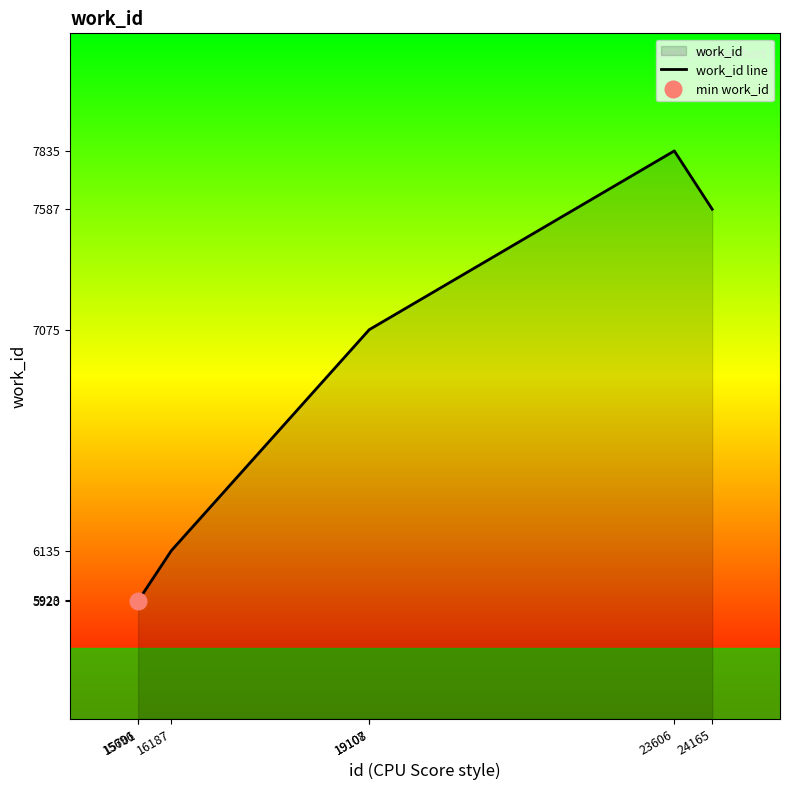

Which has a higher value, 19107 or 23606?

23606